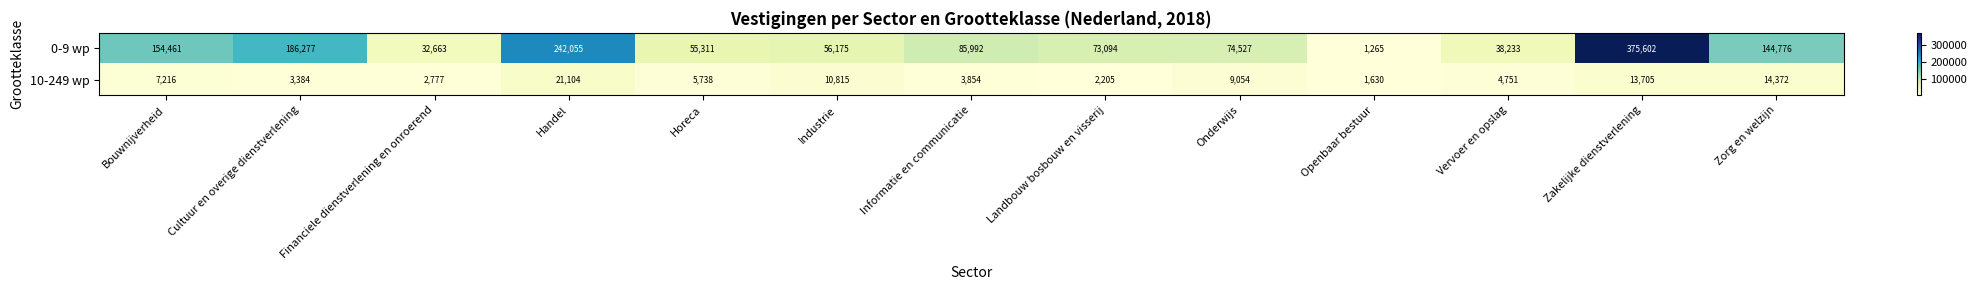

How many data points does each series have?

13